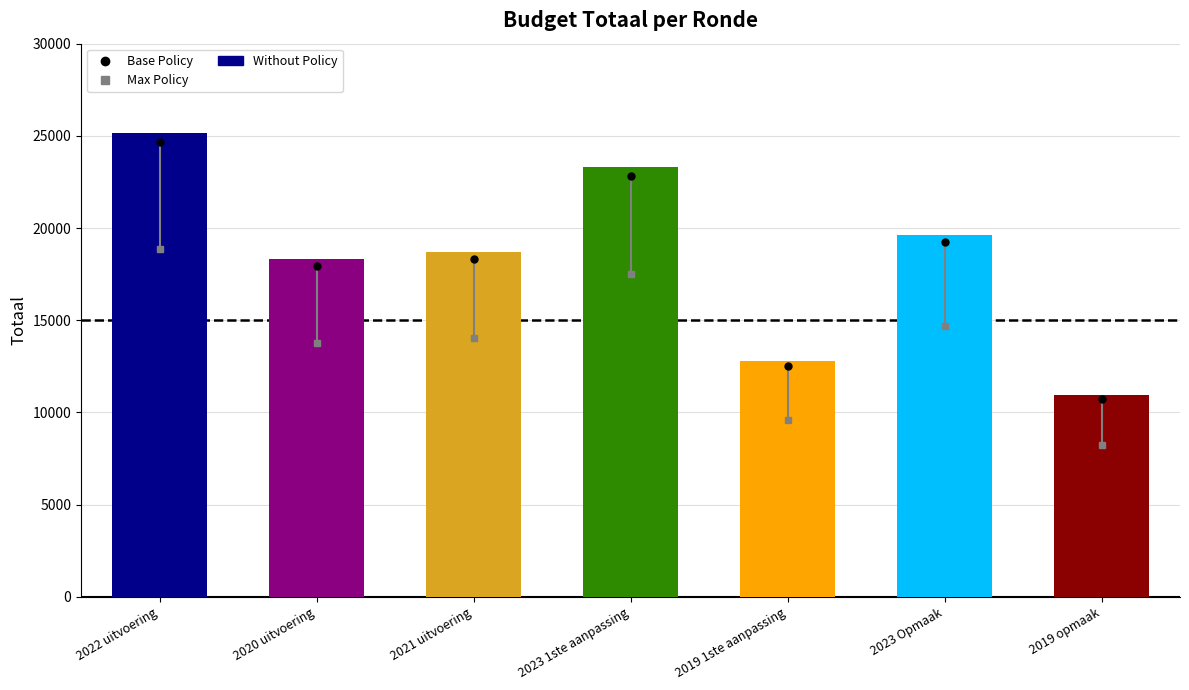

Count the number of categories in the chart.

7